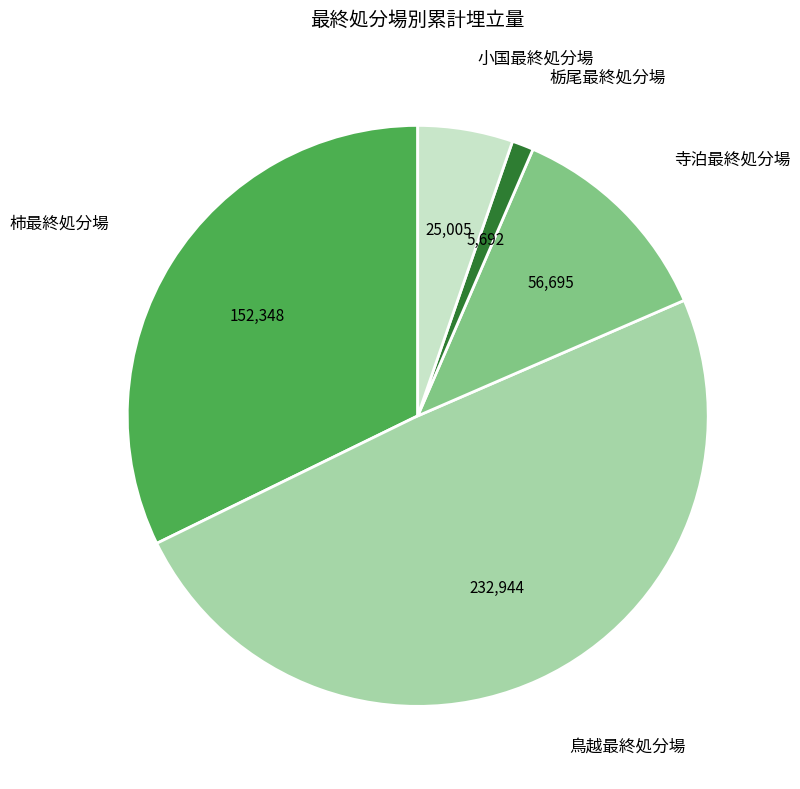

Is there any slice that represents more than half of the pie?

No